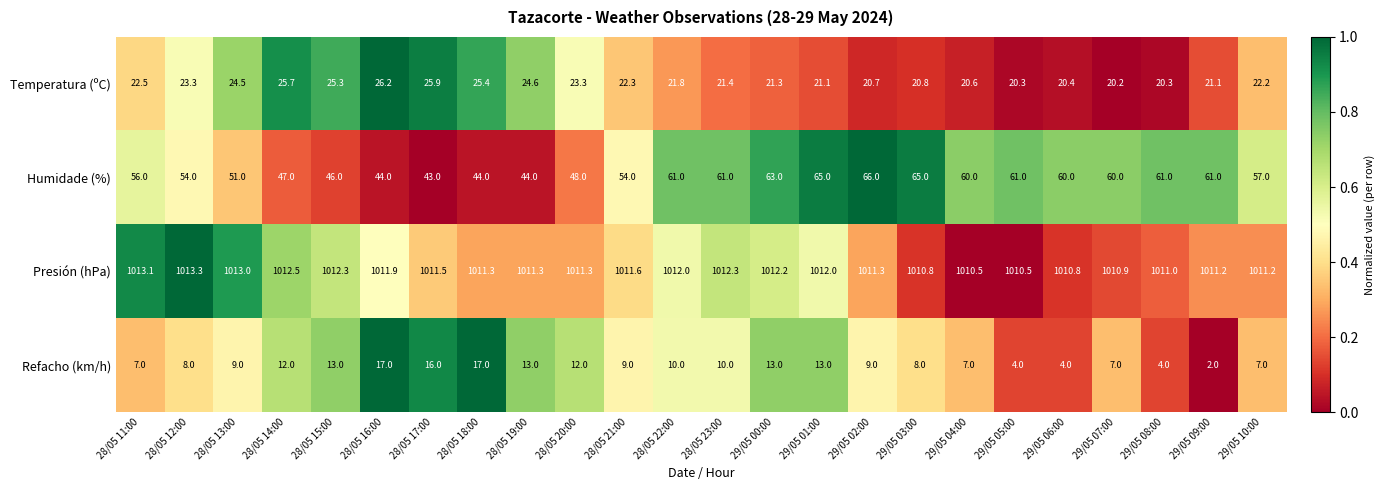

List the series in order of their peak value, lowest first.

Refacho (km/h), Temperatura (ºC), Humidade (%), Presión (hPa)